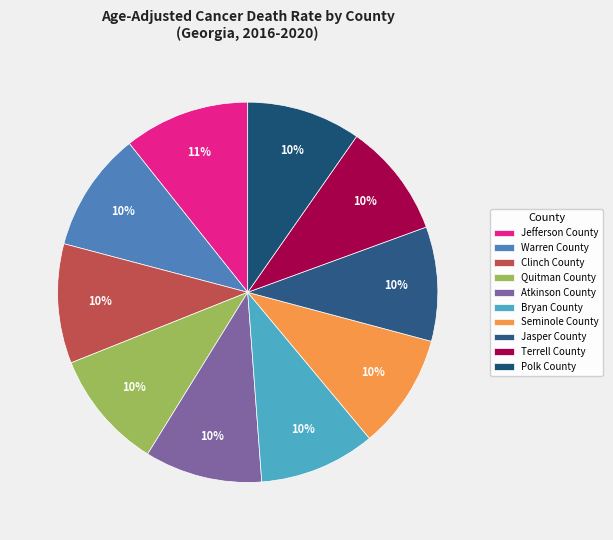

To the nearest percent, what percentage of the pie is Seminole County?

10%